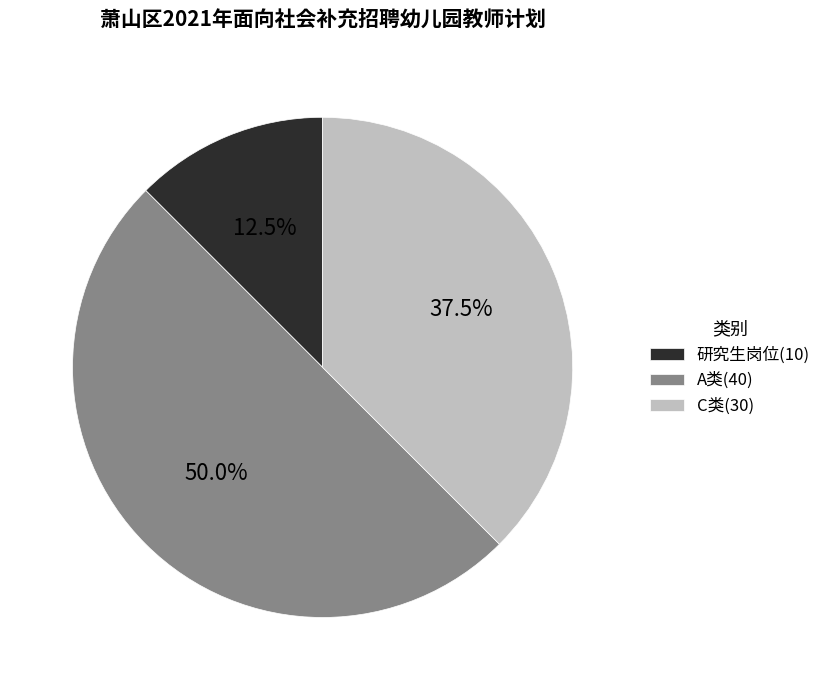

What is the smallest slice in the pie chart?

研究生岗位(10)